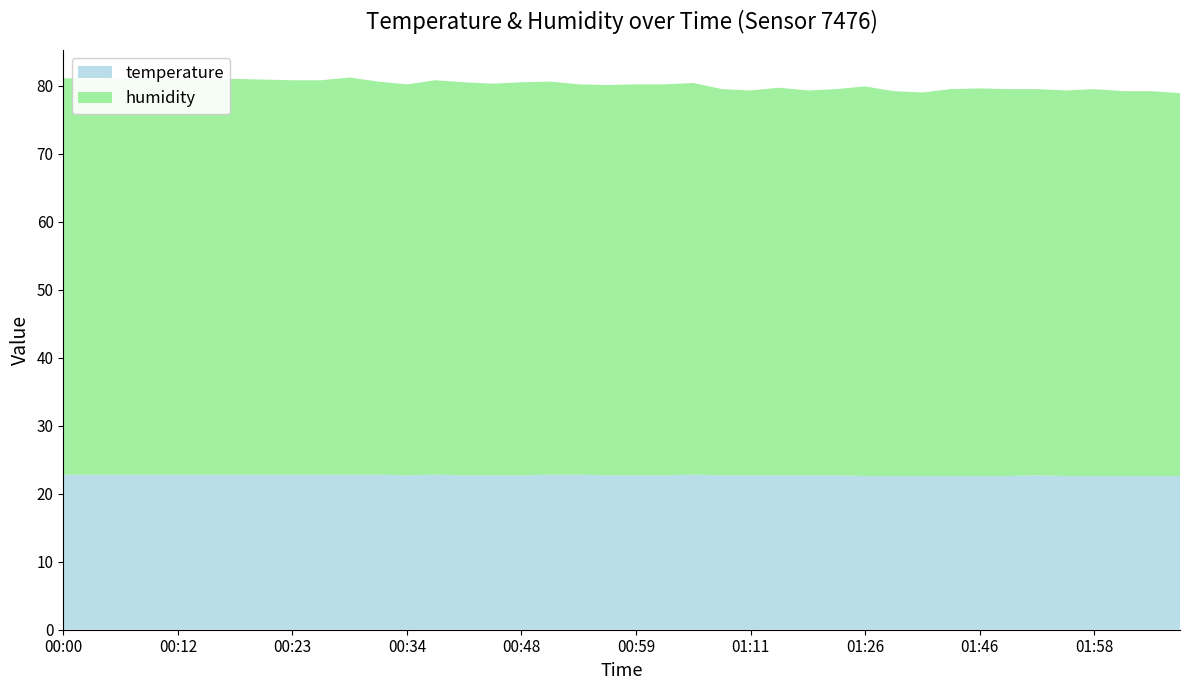

Reading left to right, extract all data points from this chart.

temperature: 00:00=22.8	00:03=22.8	00:06=22.8	00:09=22.8	00:12=22.8	00:14=22.8	00:17=22.8	00:20=22.8	00:23=22.8	00:25=22.8	00:28=22.8	00:31=22.8	00:34=22.7	00:37=22.8	00:39=22.7	00:42=22.7	00:48=22.7	00:51=22.8	00:54=22.8	00:56=22.7	00:59=22.7	01:02=22.7	01:05=22.8	01:08=22.7	01:11=22.7	01:14=22.7	01:20=22.7	01:23=22.7	01:26=22.6	01:32=22.6	01:40=22.6	01:43=22.6	01:46=22.6	01:49=22.6	01:52=22.7	01:55=22.6	01:58=22.6	02:01=22.6	02:04=22.6	02:07=22.6
humidity: 00:00=58.3	00:03=58.2	00:06=58.3	00:09=58.3	00:12=58.2	00:14=58.1	00:17=58.2	00:20=58.1	00:23=58.0	00:25=58.0	00:28=58.4	00:31=57.8	00:34=57.5	00:37=58.0	00:39=57.8	00:42=57.6	00:48=57.8	00:51=57.8	00:54=57.4	00:56=57.4	00:59=57.5	01:02=57.5	01:05=57.6	01:08=56.8	01:11=56.6	01:14=57.0	01:20=56.6	01:23=56.8	01:26=57.3	01:32=56.6	01:40=56.4	01:43=56.9	01:46=57.0	01:49=56.9	01:52=56.8	01:55=56.7	01:58=56.9	02:01=56.6	02:04=56.6	02:07=56.3